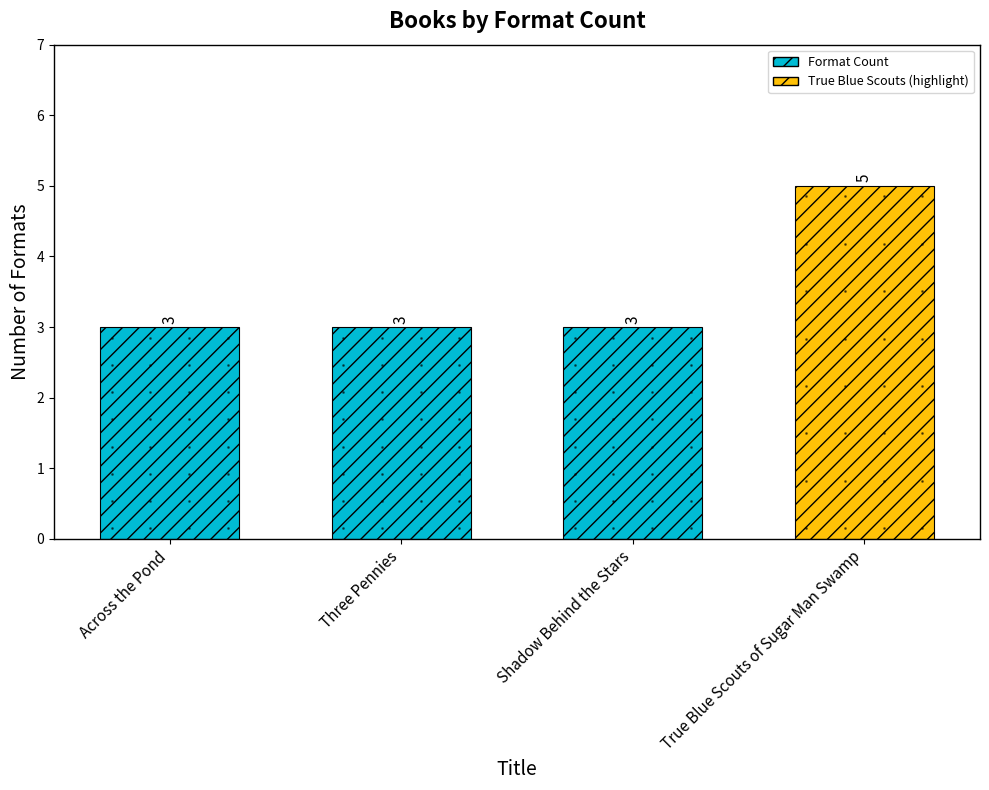

Read the value at Across the Pond.

3